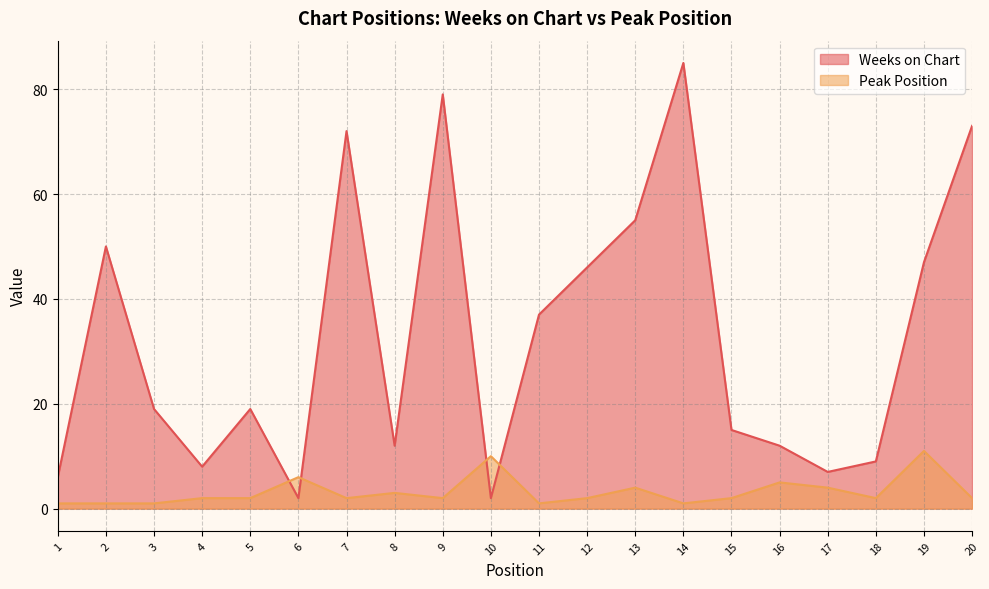

Reading left to right, extract all data points from this chart.

Weeks on Chart: 1=6	2=50	3=19	4=8	5=19	6=2	7=72	8=12	9=79	10=2	11=37	12=46	13=55	14=85	15=15	16=12	17=7	18=9	19=47	20=73
Peak Position: 1=1	2=1	3=1	4=2	5=2	6=6	7=2	8=3	9=2	10=10	11=1	12=2	13=4	14=1	15=2	16=5	17=4	18=2	19=11	20=2